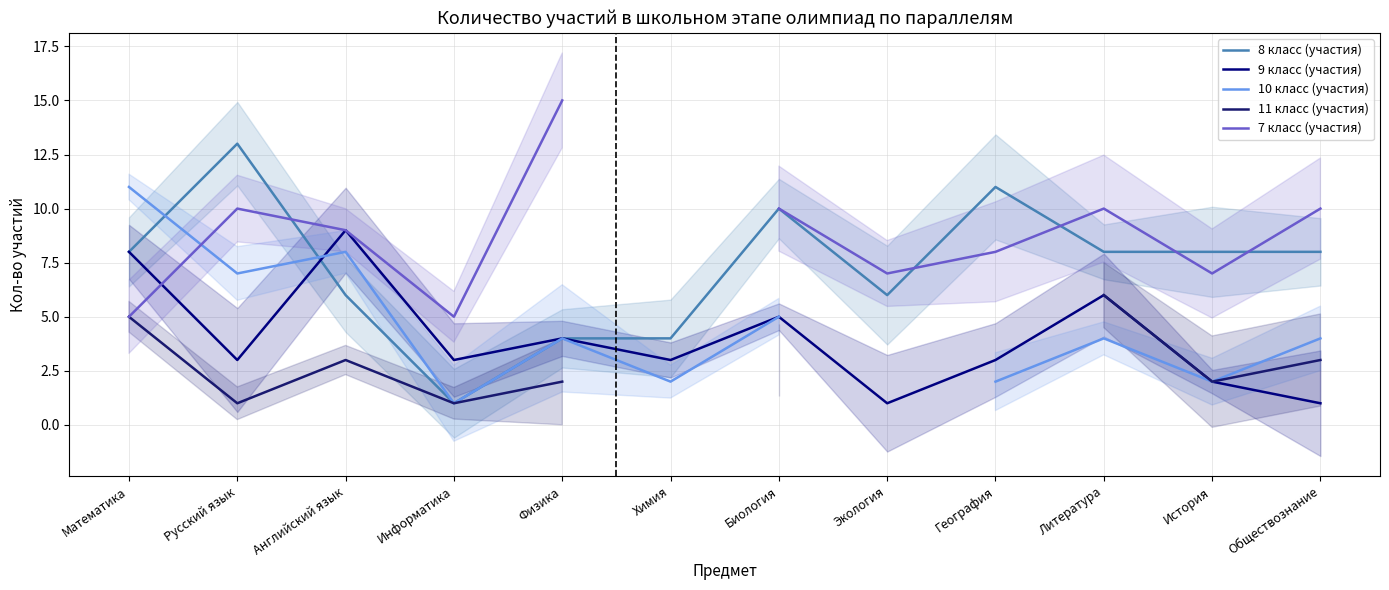

How many values in the 8 класс (участия) series are below 8?

5